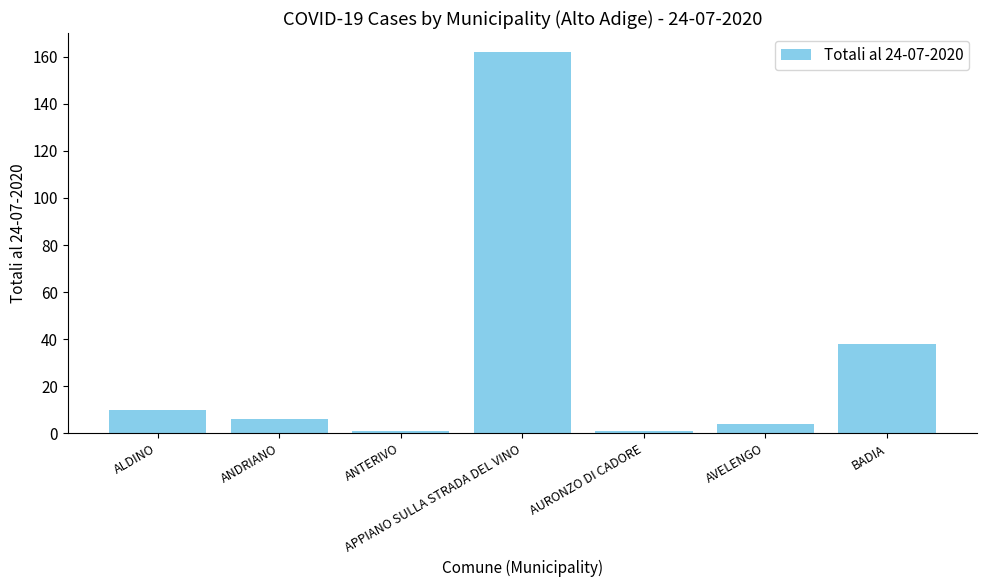

What is the difference between the maximum and minimum values?

161